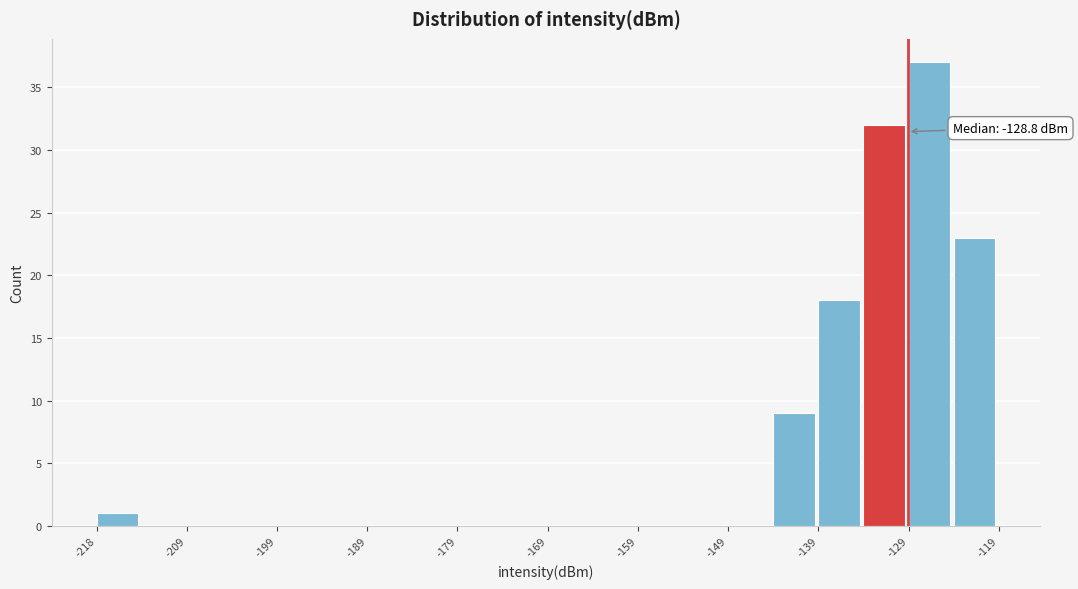

Which range on the x-axis has the tallest bar?

-129 to -124